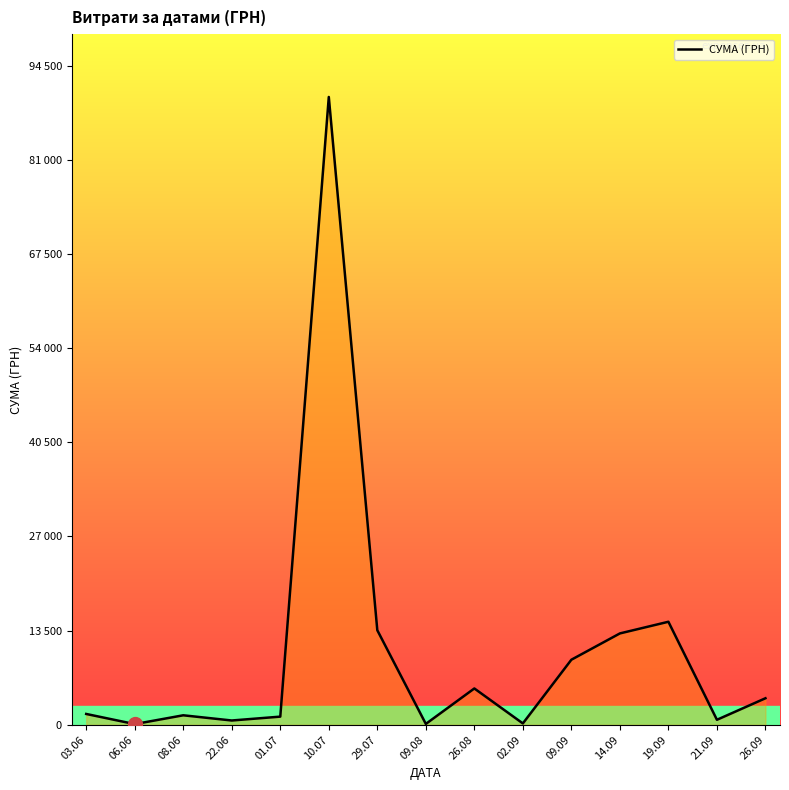

Which label corresponds to the largest value in the chart?

10.07